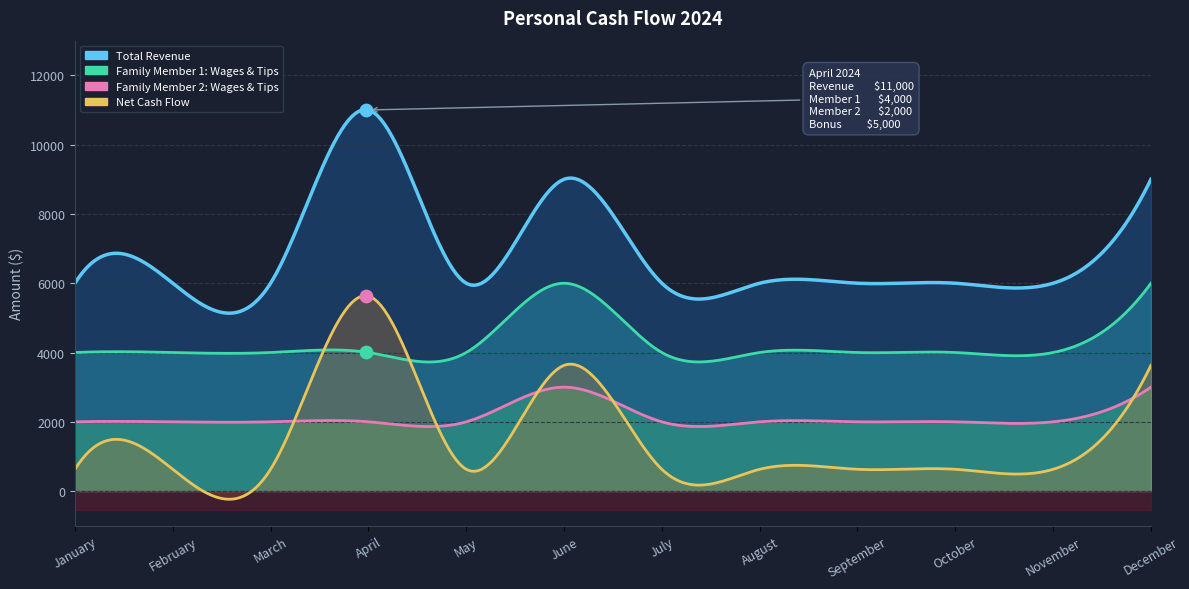

Which series has the largest total across all categories?

Total Revenue